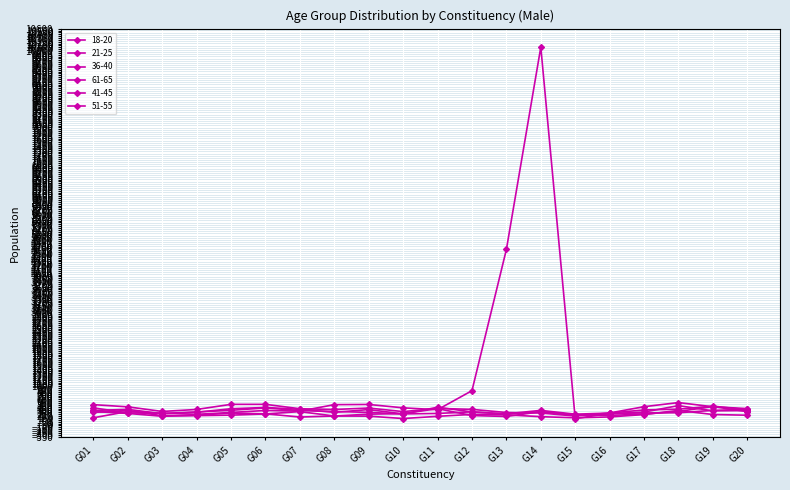

At which category does 51-55 reach its first local valley?

G03